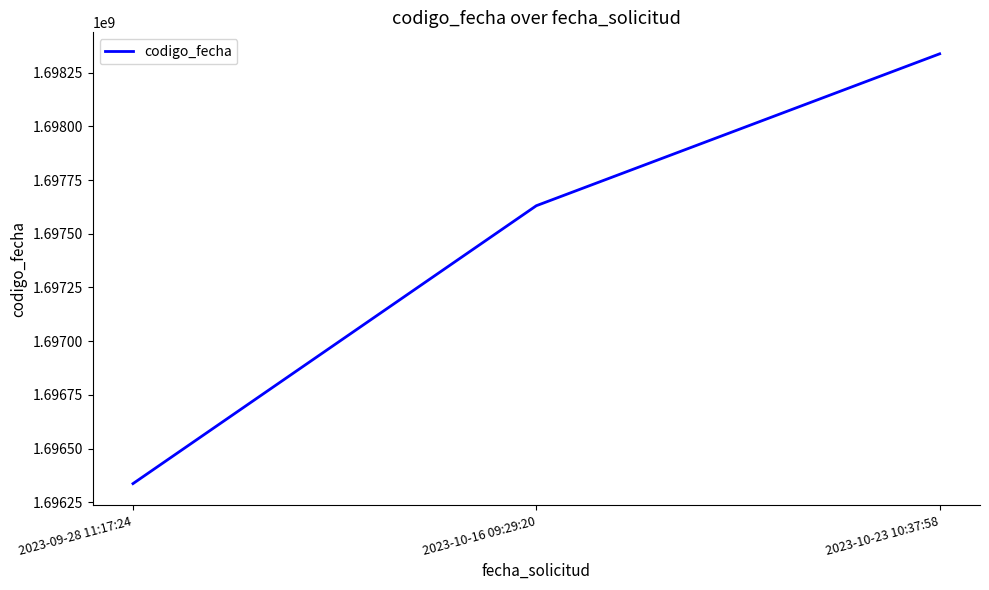

The chart shows a value of 1697630725 at 2023-10-16 09:29:20. True or false?

True